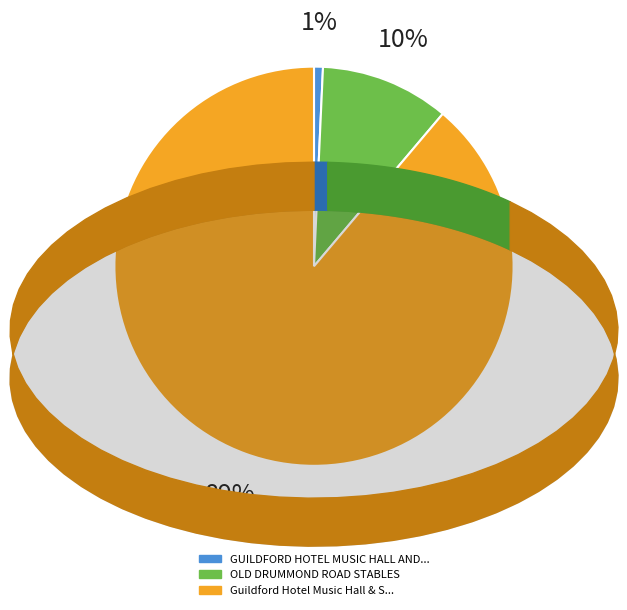

Is there any slice that represents more than half of the pie?

Yes